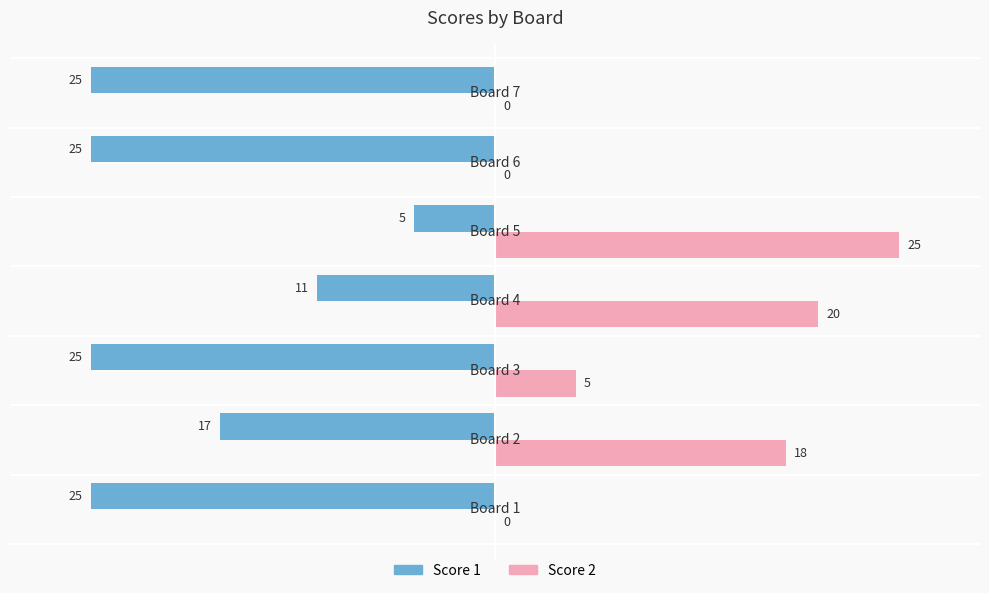

What is the highest value of the Score 1 series?

-5